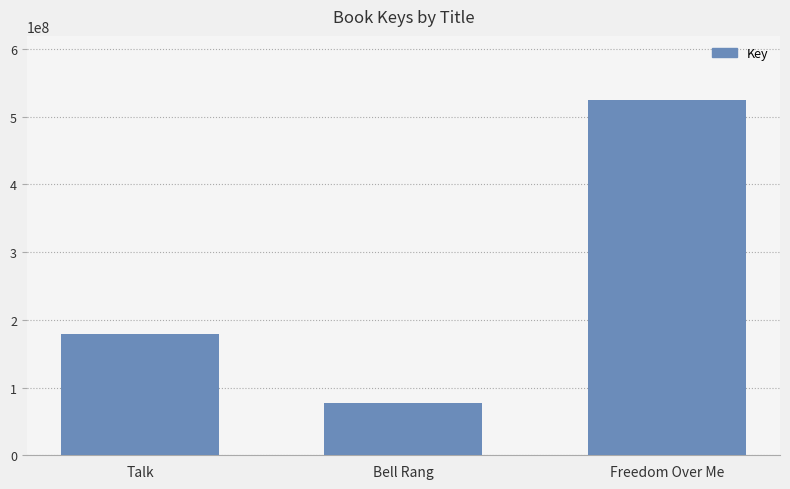

What is the label of the 3rd bar from the right?

Talk